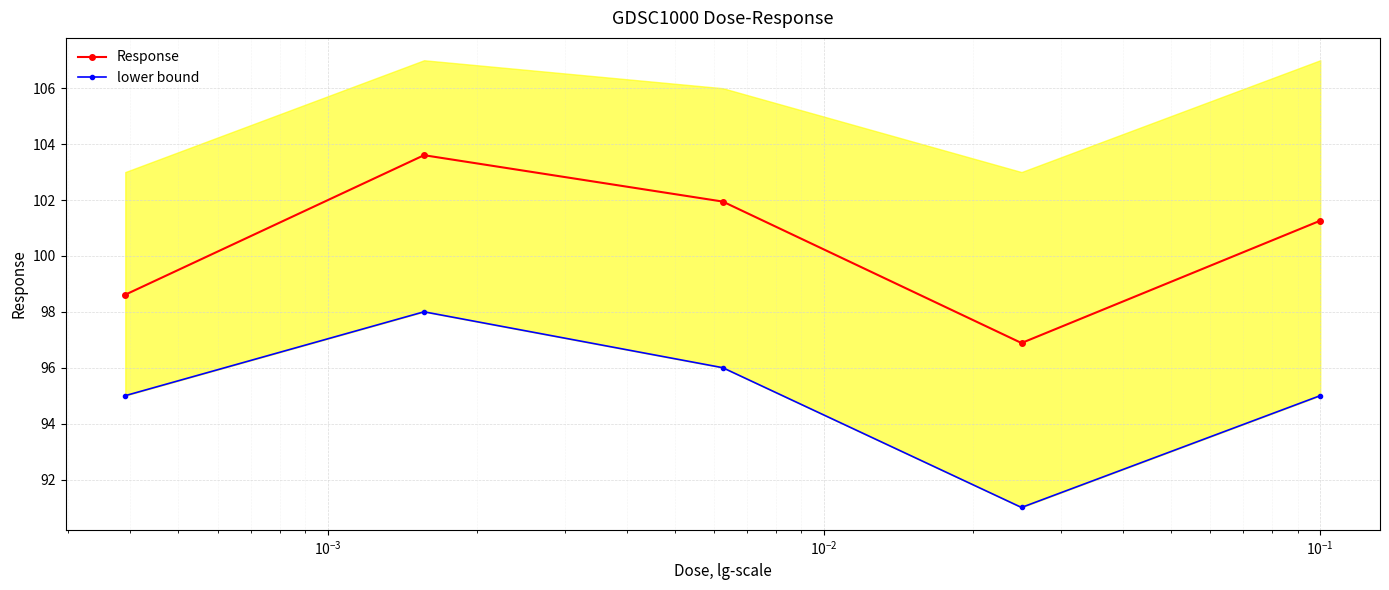

In Response, how many points are lower than both neighbors (excluding endpoints)?

1